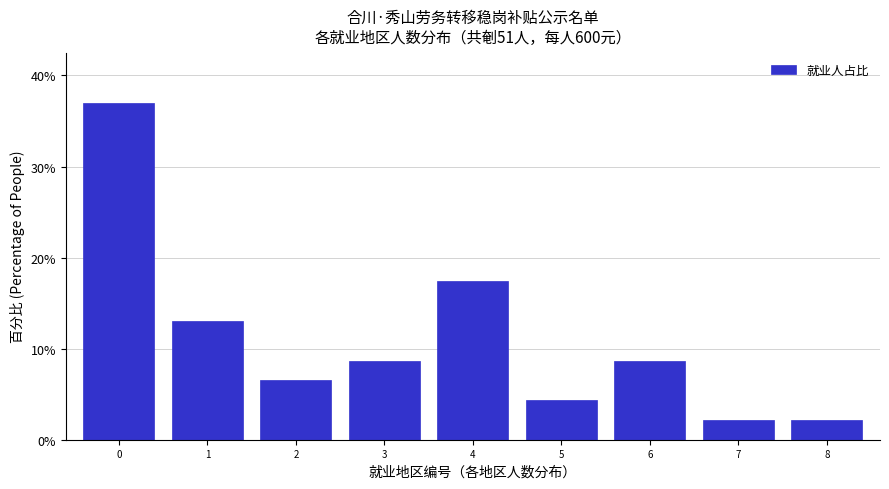

Reading right to left, what are all the values shown in this chart?

8=2.2	7=2.2	6=8.7	5=4.3	4=17.4	3=8.7	2=6.5	1=13.0	0=37.0